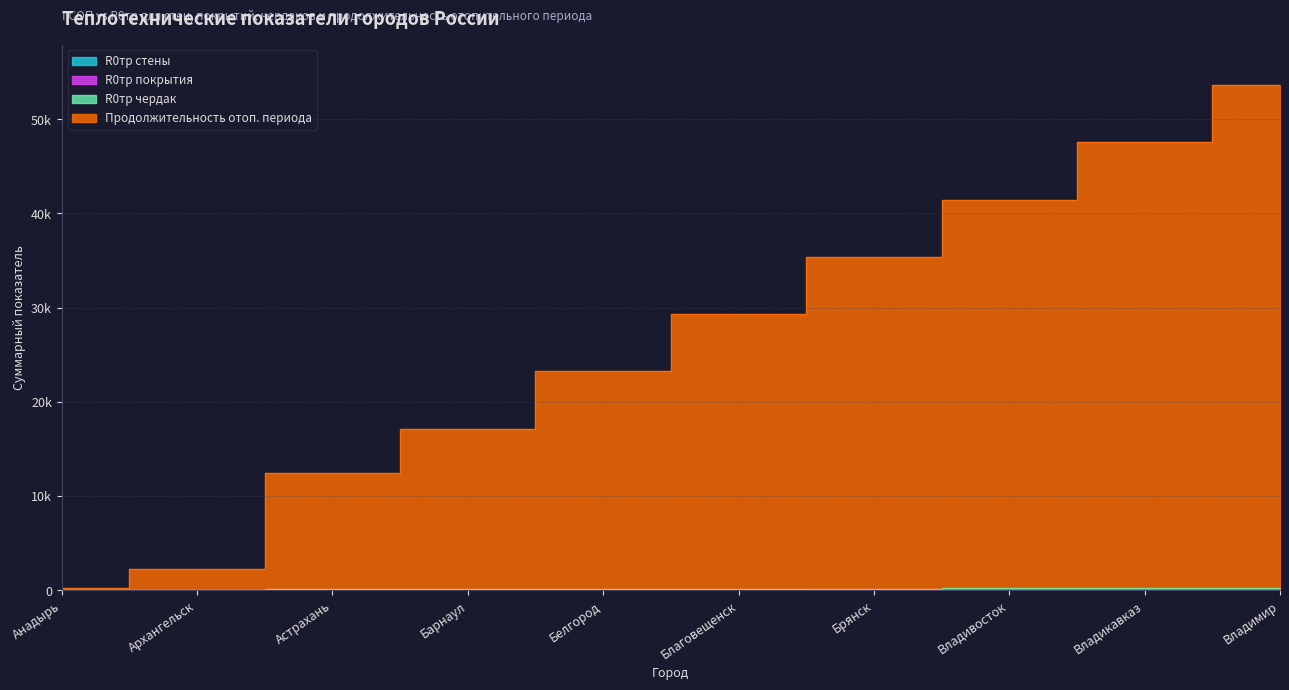

Reading left to right, transcribe all the data shown in this chart.

R0тр стены: Анадырь=3	Архангельск=11	Астрахань=19	Барнаул=27	Белгород=35	Благовещенск=43	Брянск=51	Владивосток=59	Владикавказ=67	Владимир=75
R0тр покрытия: Анадырь=8	Архангельск=23	Астрахань=38	Барнаул=53	Белгород=68	Благовещенск=83	Брянск=98	Владивосток=113	Владикавказ=128	Владимир=143
R0тр чердак: Анадырь=42	Архангельск=67	Астрахань=92	Барнаул=117	Белгород=142	Благовещенск=167	Брянск=192	Владивосток=217	Владикавказ=242	Владимир=267
Продолжительность отоп. периода: Анадырь=253	Архангельск=2289	Астрахань=12416	Барнаул=17149	Белгород=23230	Благовещенск=29312	Брянск=35393	Владивосток=41475	Владикавказ=47556	Владимир=53638